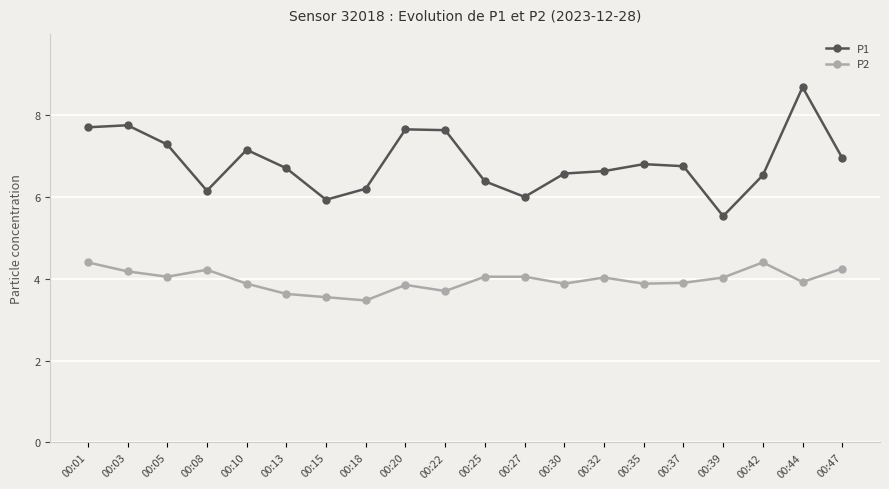

True or false: P1 has more than 0 points higher than both neighbors.

True